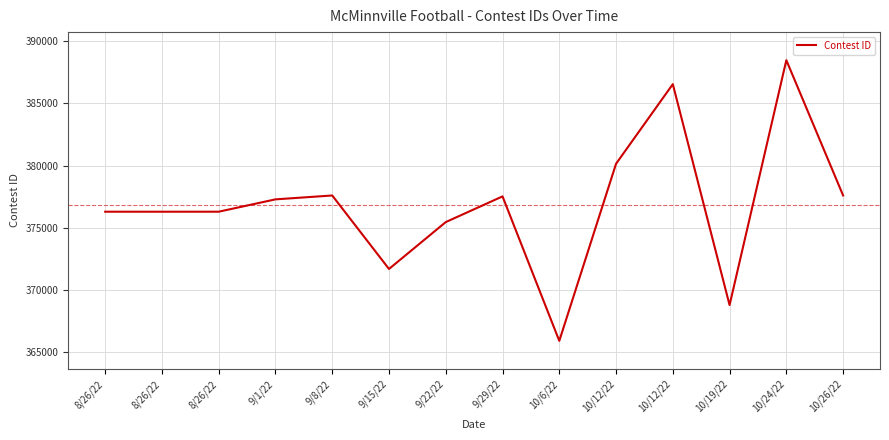

Is this an area chart (filled region under the line)?

No